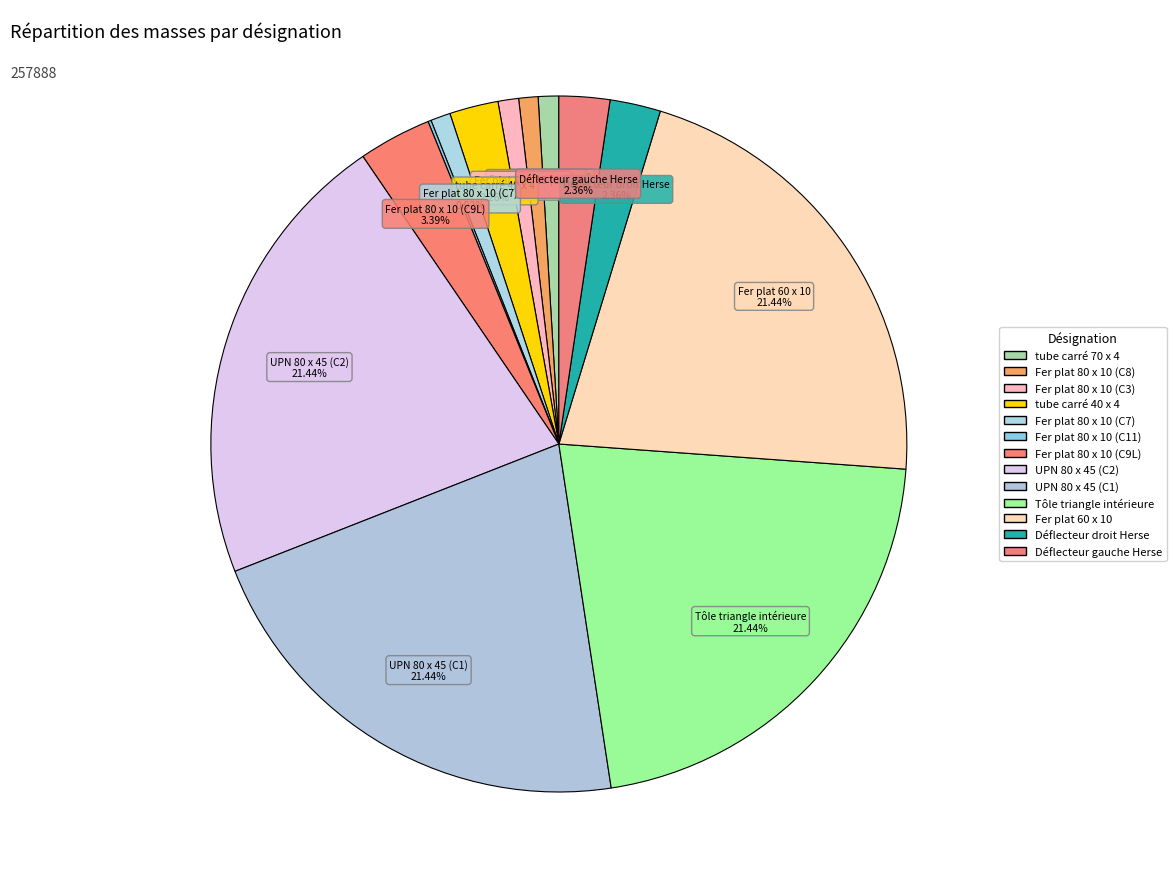

The Fer plat 80 x 10 (C8) slice represents 10% of the pie. True or false?

False